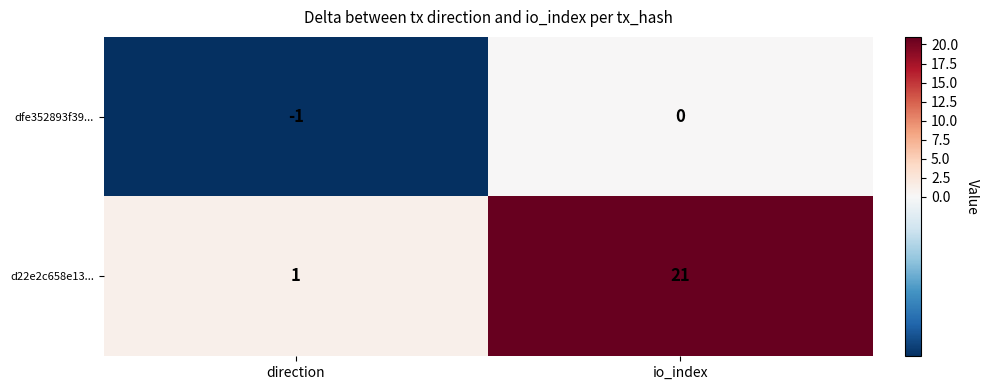

At io_index, list the series in order from smallest to largest.

dfe352893f39..., d22e2c658e13...